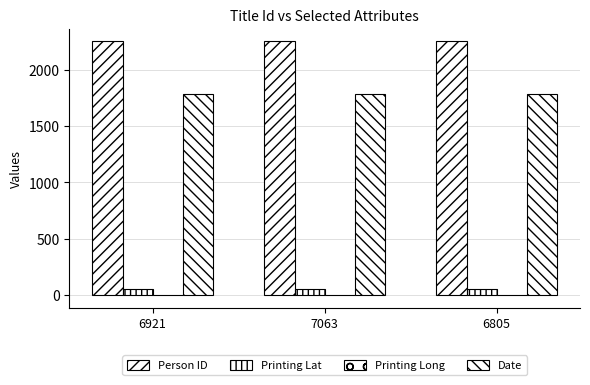

At 7063, list the series in order from largest to smallest.

Person ID, Date, Printing Lat, Printing Long